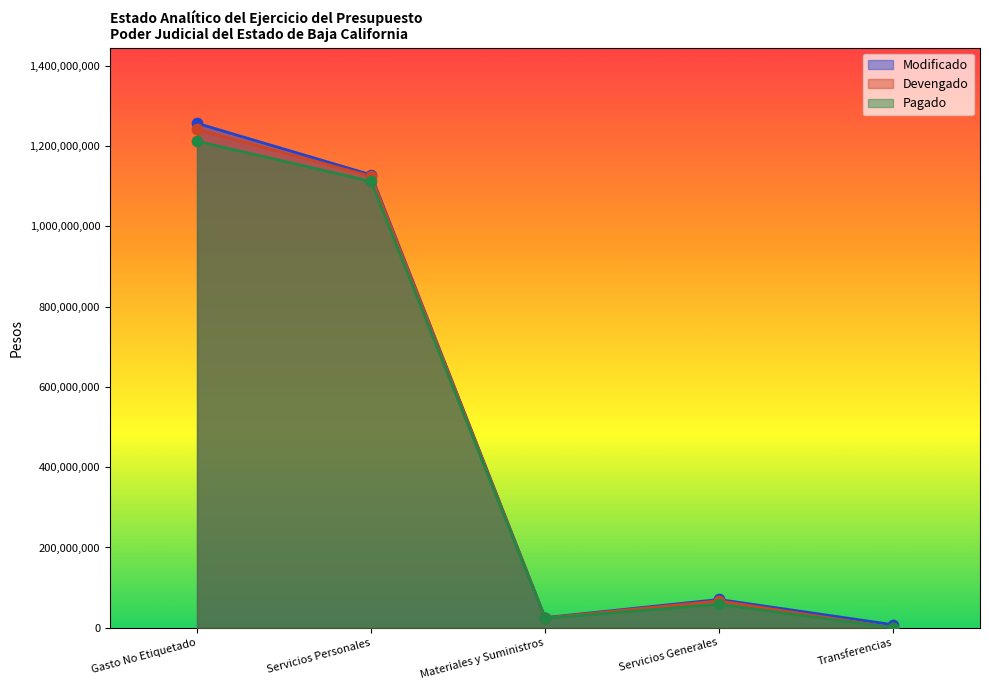

Which series has the largest Y range (max minus min)?

Modificado